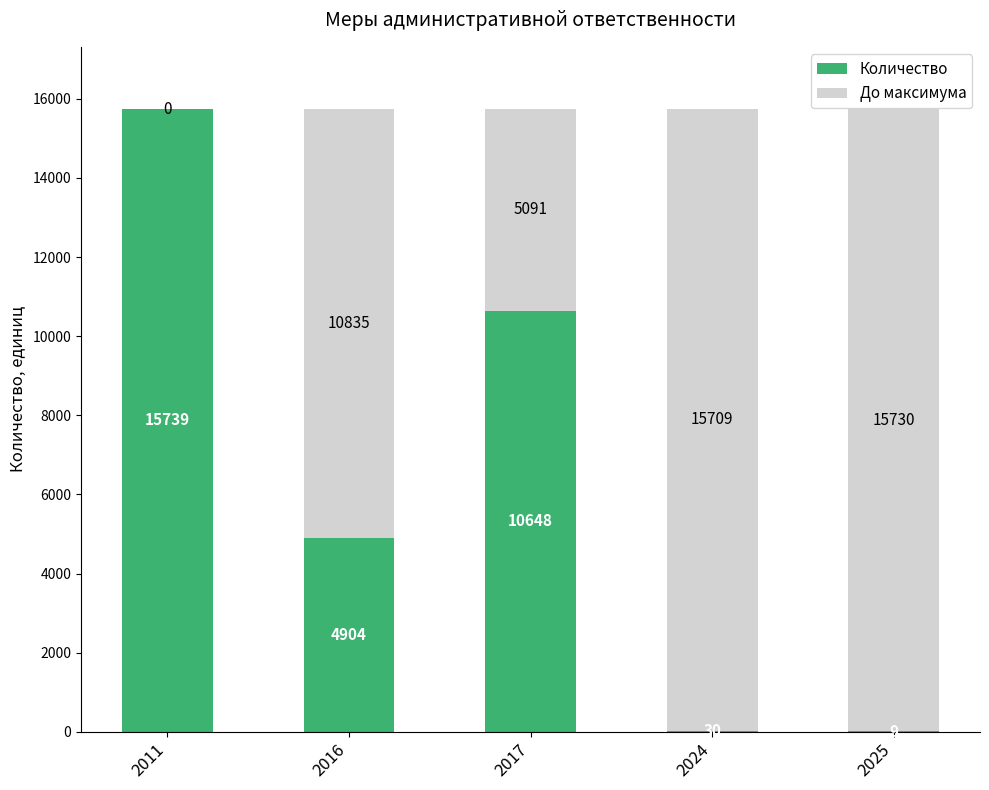

Is it true that Количество equals 4482 at 2017?

False